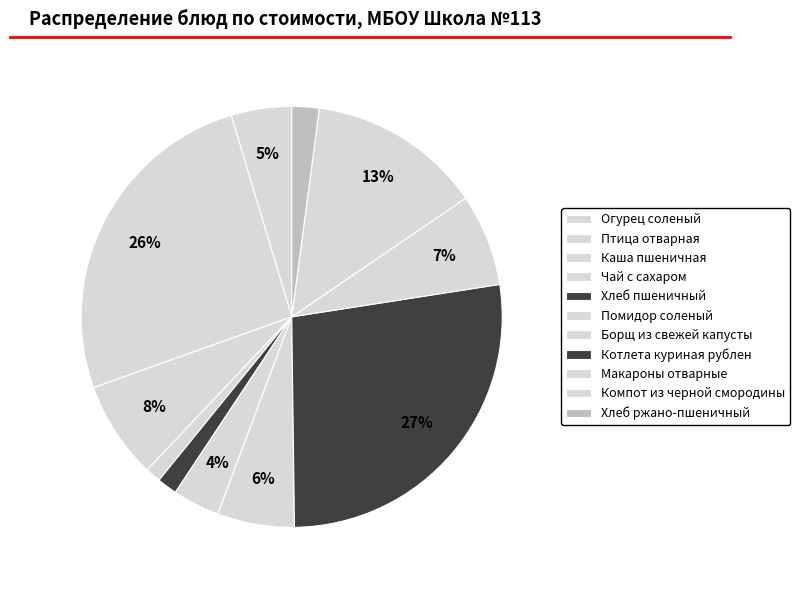

To the nearest percent, what is the difference between the largest and smallest slice percentages?

26%